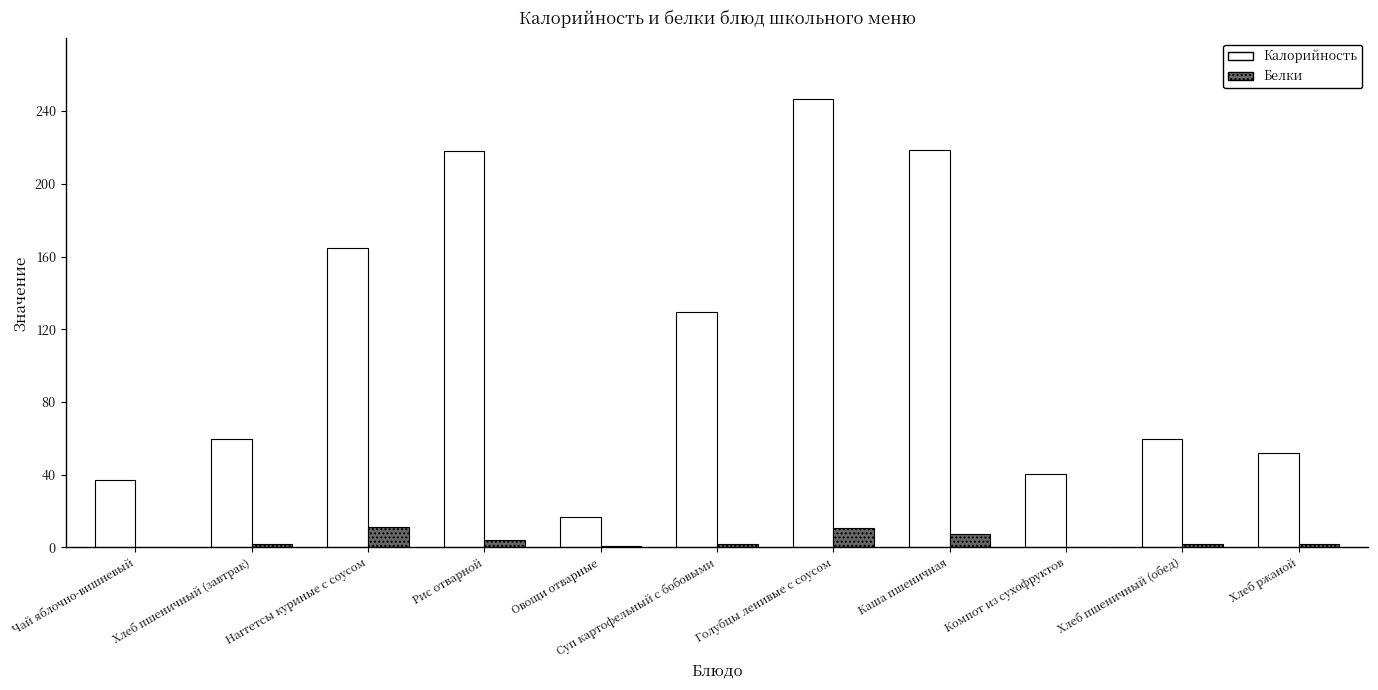

How many groups of bars are there?

11